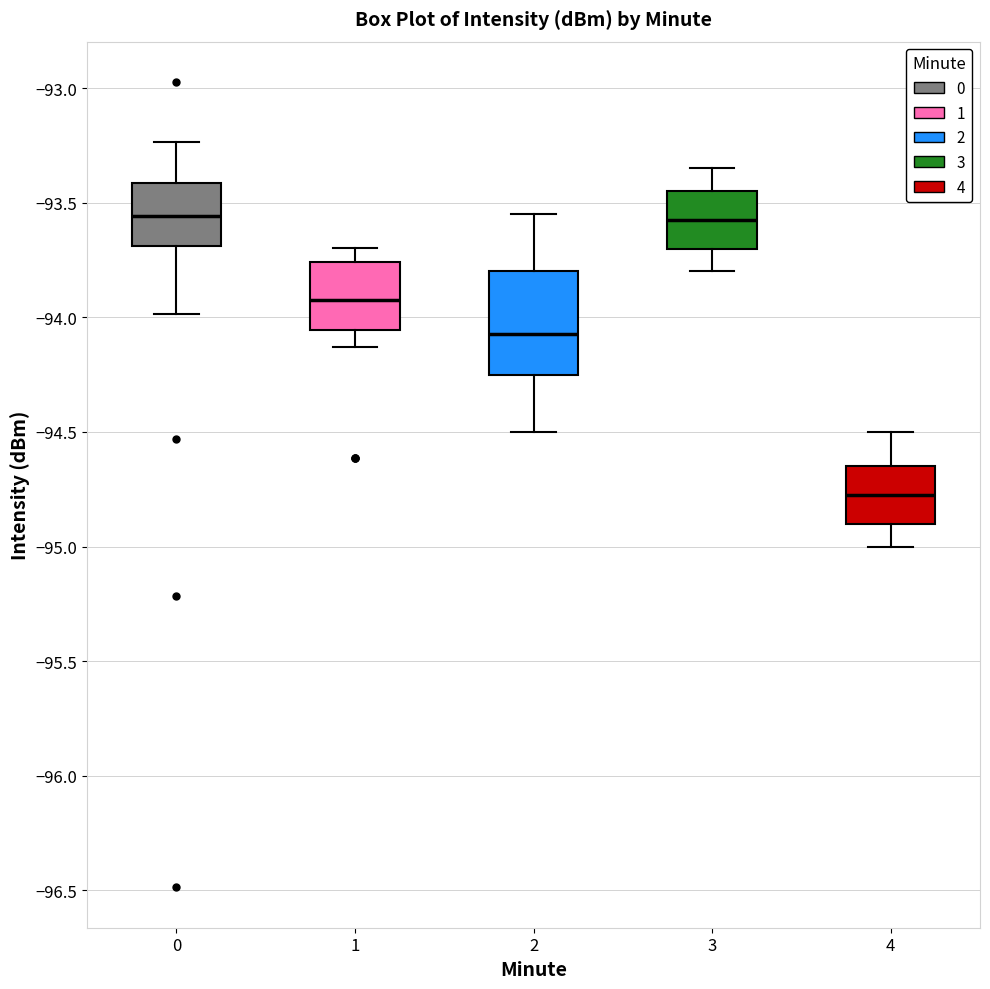

Reading left to right, transcribe this box plot: for each box, give where its median line is, the range the box spans, and where its two whiskers end, as read against the y-axis. The values are not printed on the chart, so give them approximately, as read against the axis.

0: median -93.55, box -93.70 to -93.40, whiskers -94.00 to -93.25
1: median -93.95, box -94.05 to -93.75, whiskers -94.15 to -93.70
2: median -94.05, box -94.25 to -93.80, whiskers -94.50 to -93.55
3: median -93.55, box -93.70 to -93.45, whiskers -93.80 to -93.35
4: median -94.75, box -94.90 to -94.65, whiskers -95.00 to -94.50